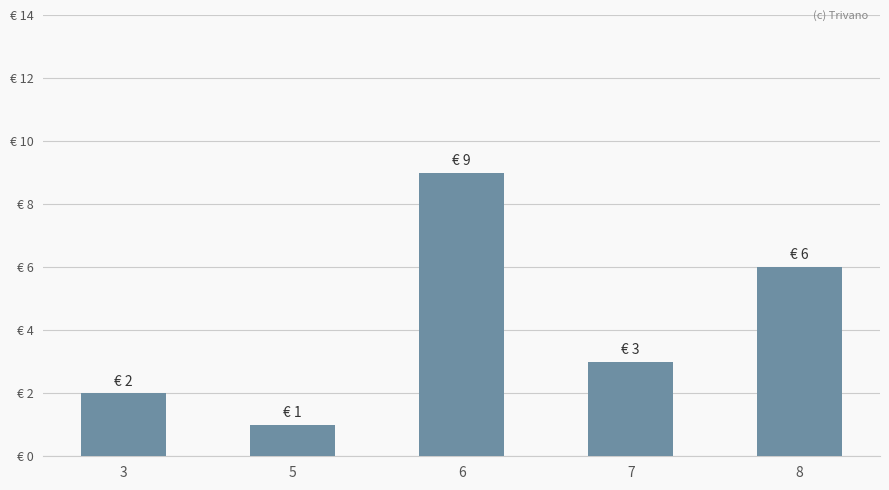

Does the chart contain any negative values?

No